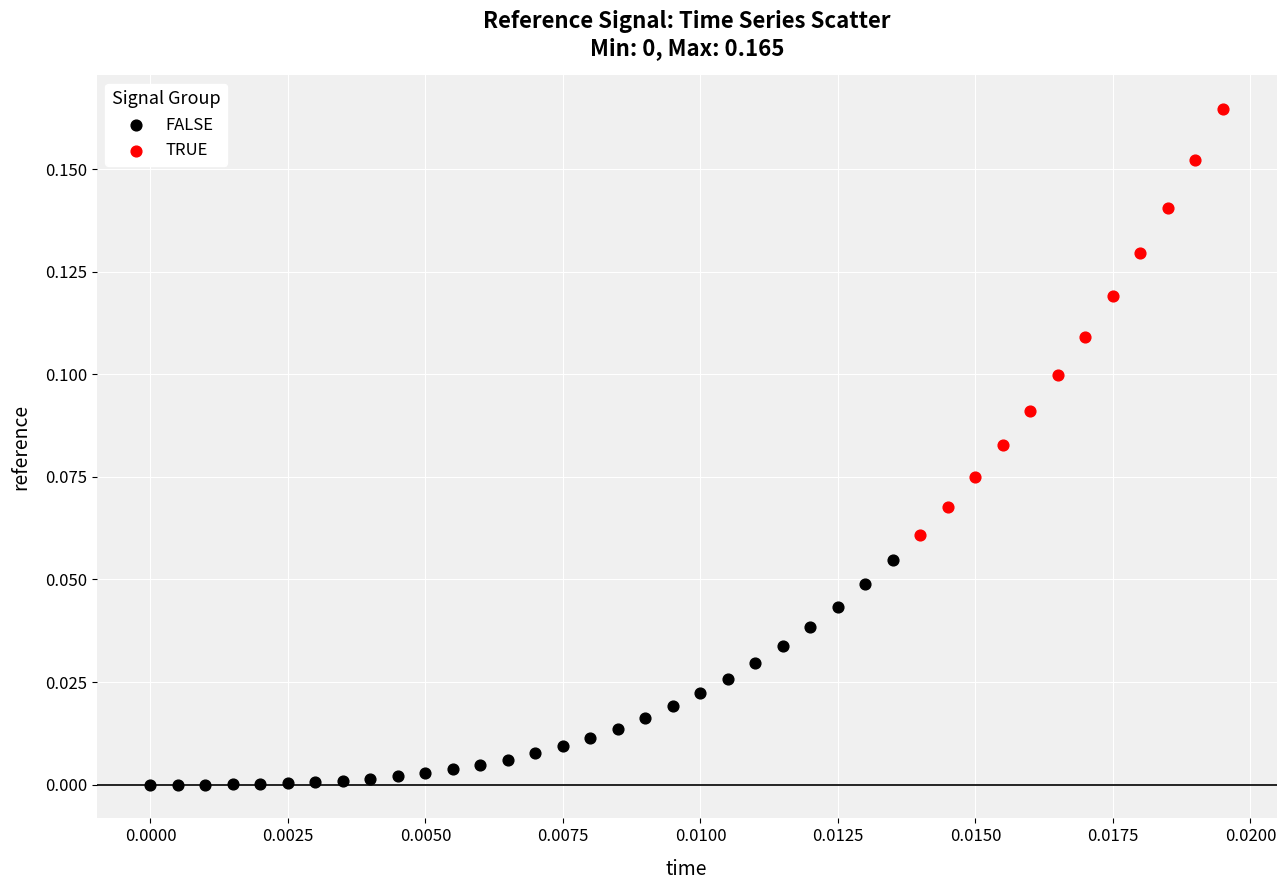

Which series reaches the maximum Y coordinate?

TRUE